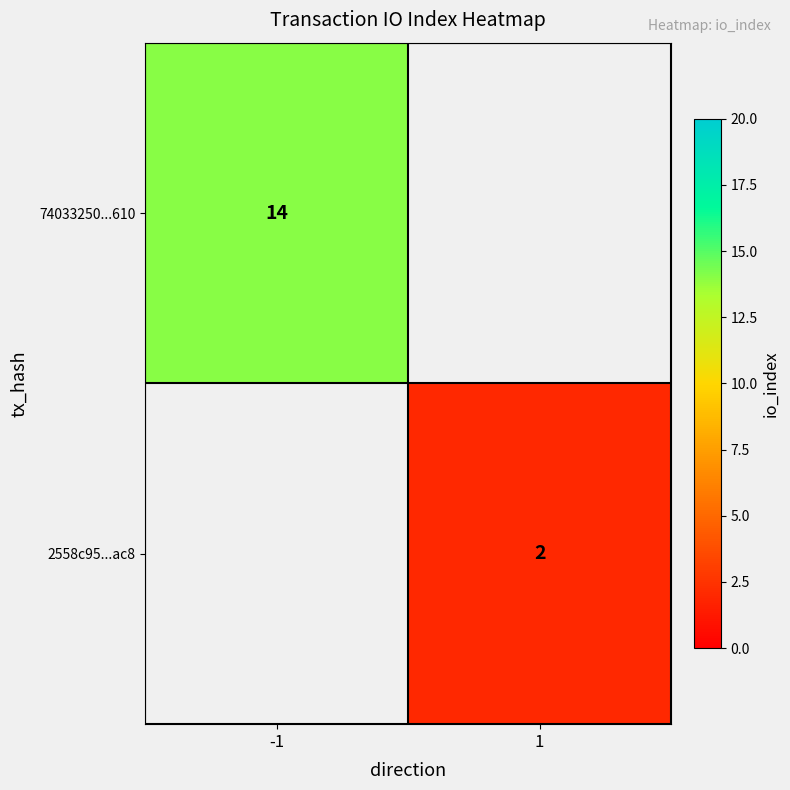

Is it true that 2558c95...ac8 equals 3 at 1?

False